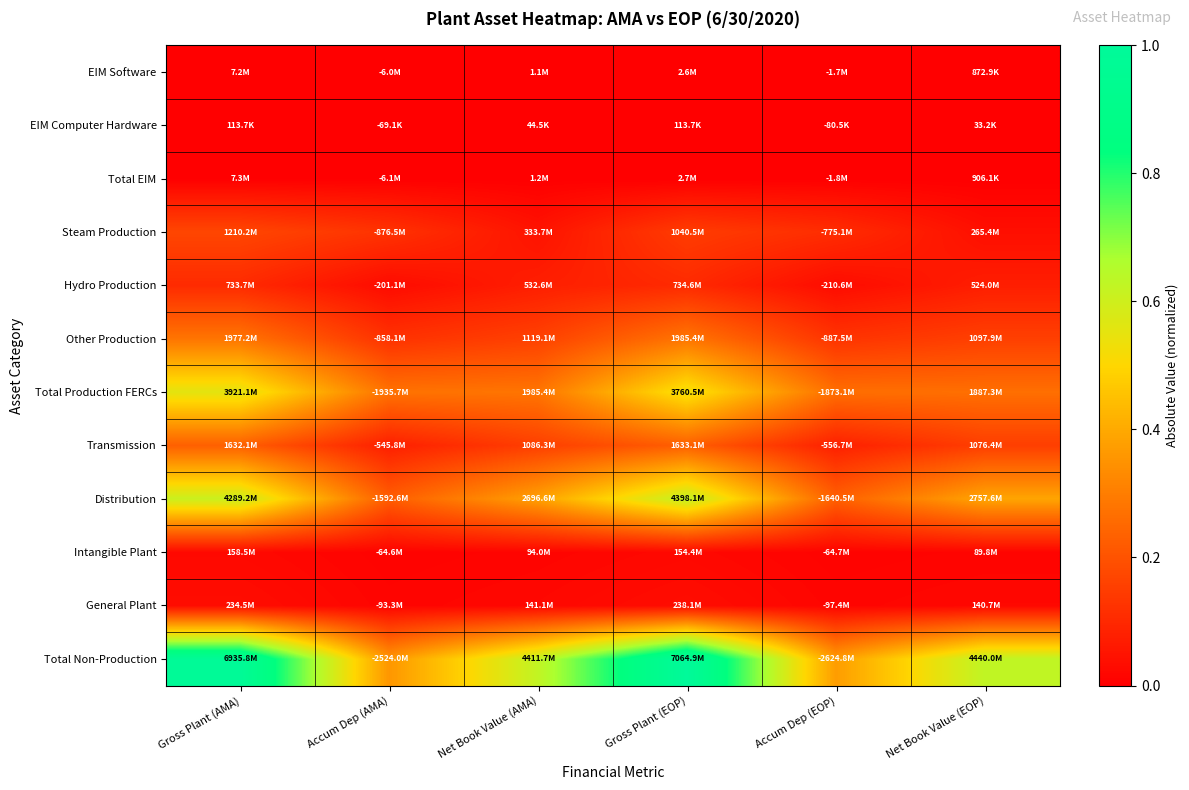

Which series has the largest range (max minus min)?

Total Non-Production